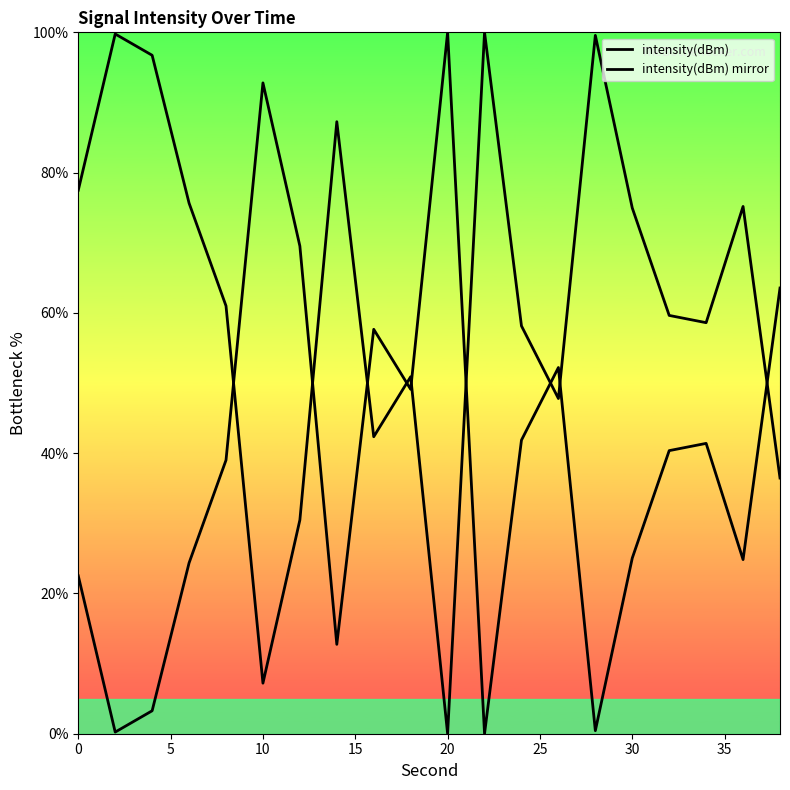

How many lines are shown in the chart?

2